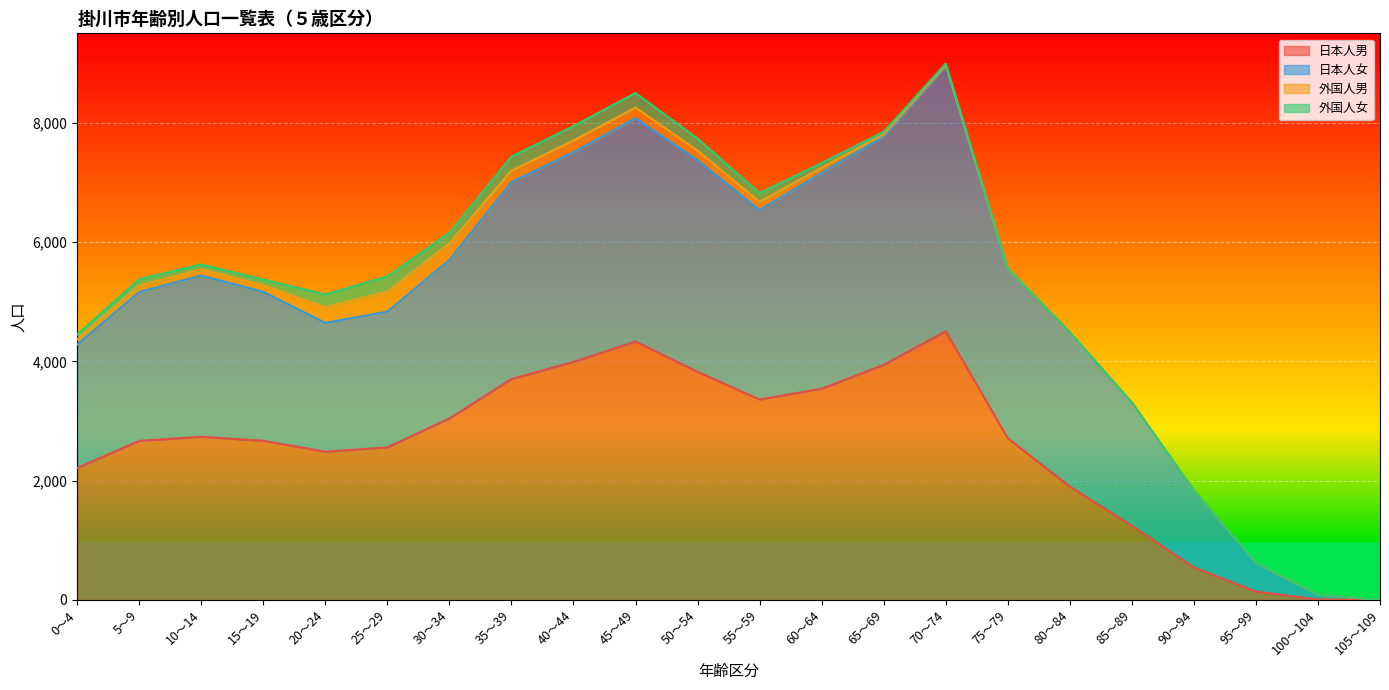

Does the chart display data point markers on the line(s)?

No